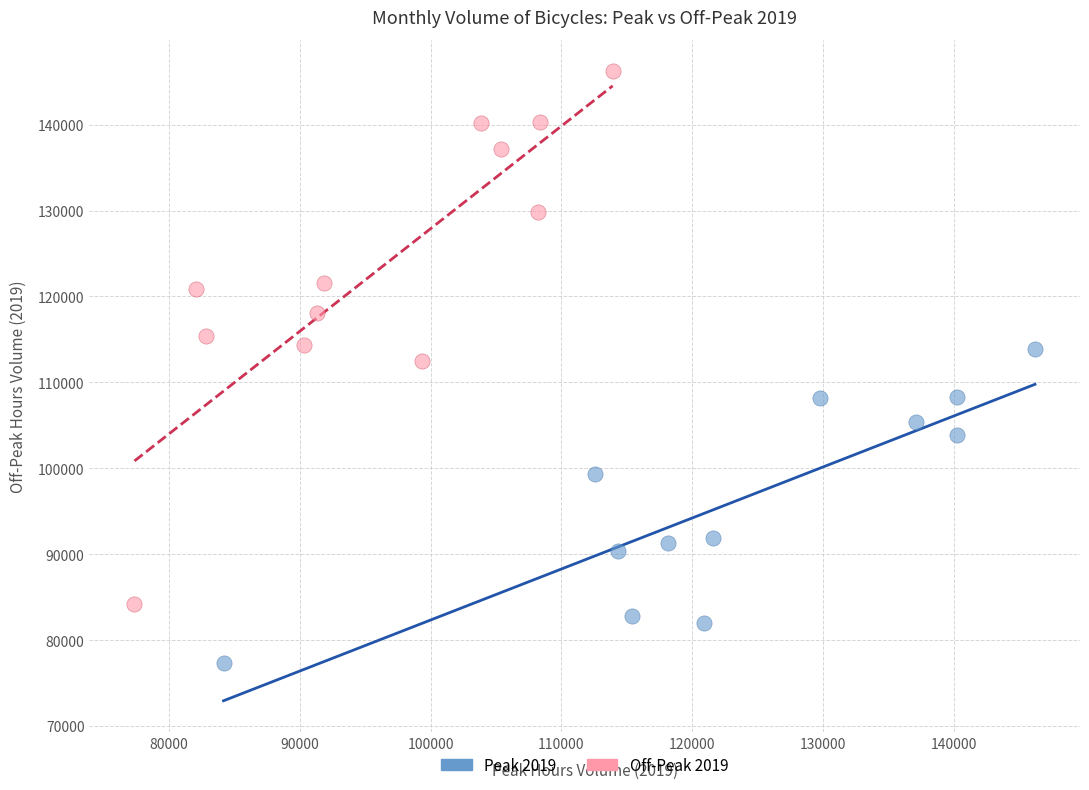

Which series reaches the minimum Y coordinate?

Peak 2019